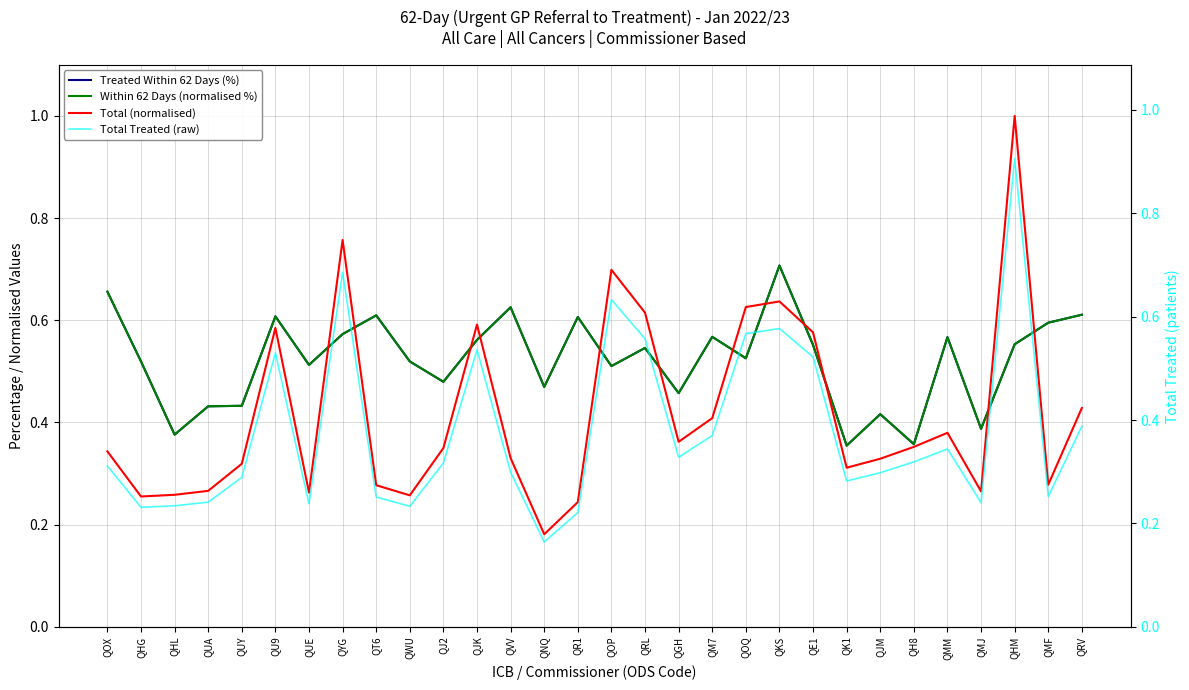

Count the number of data series in this chart.

4